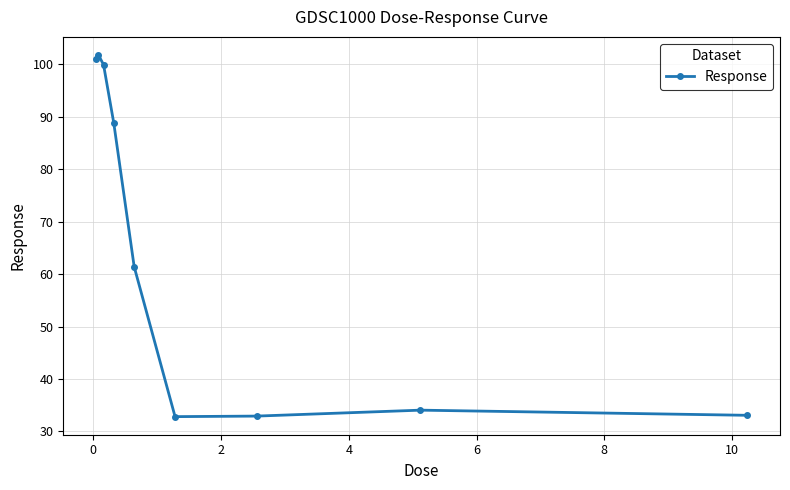

True or false: there are more than 0 points higher than both neighbors.

True